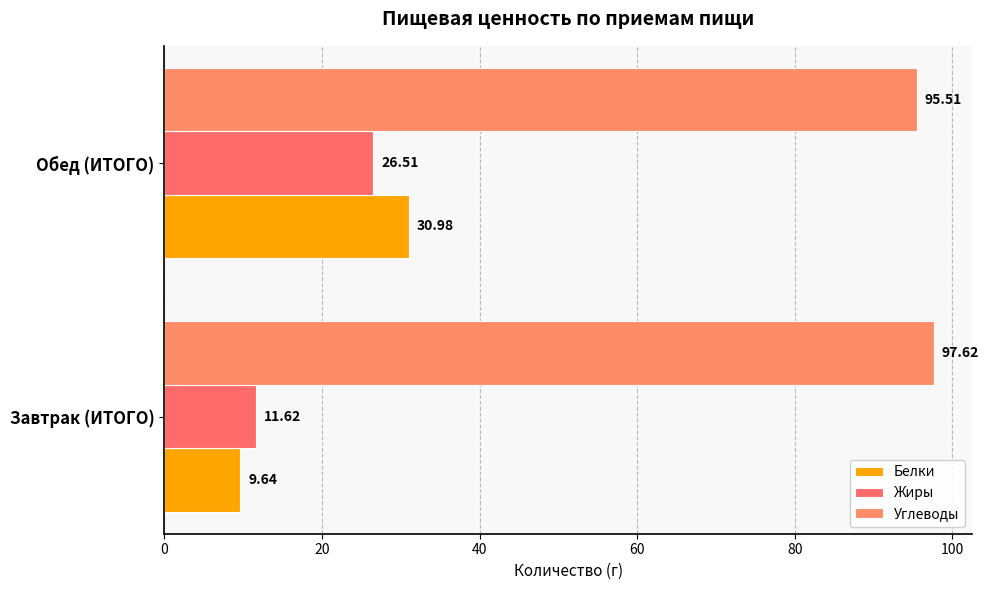

How many distinct data groups are displayed?

3